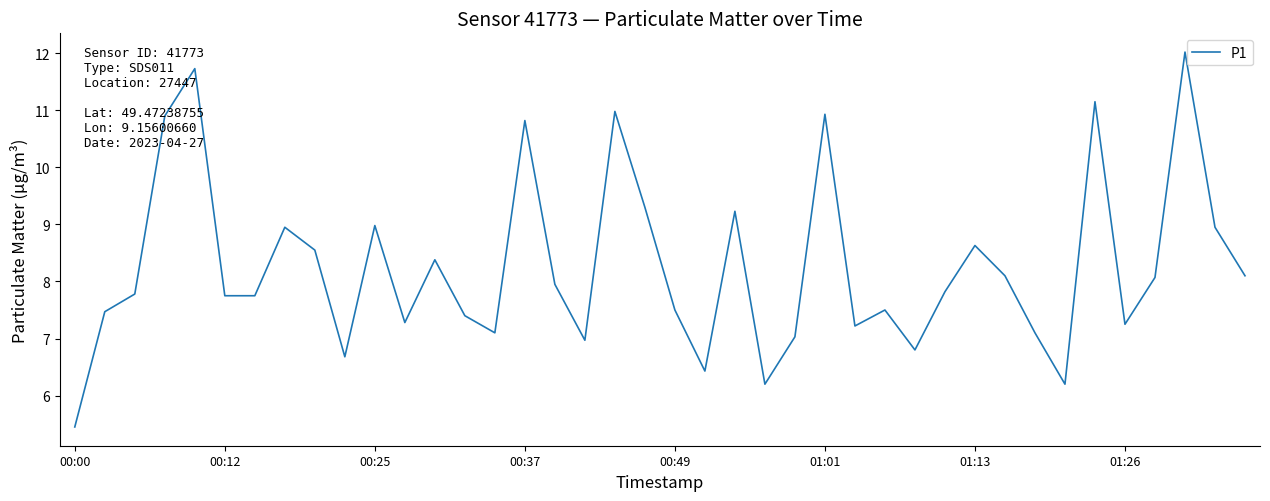

What is the minimum value shown in the chart?

5.5